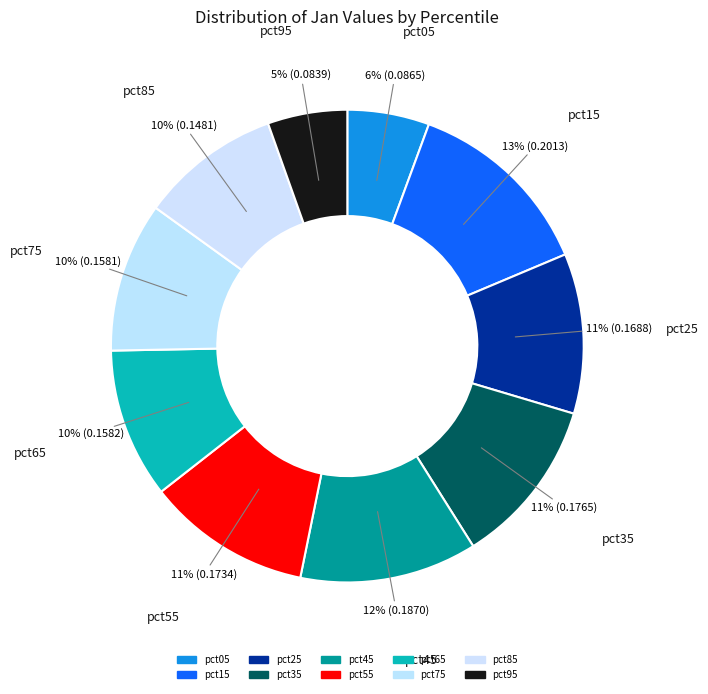

To the nearest percent, what is the difference between the largest and smallest slice percentages?

8%